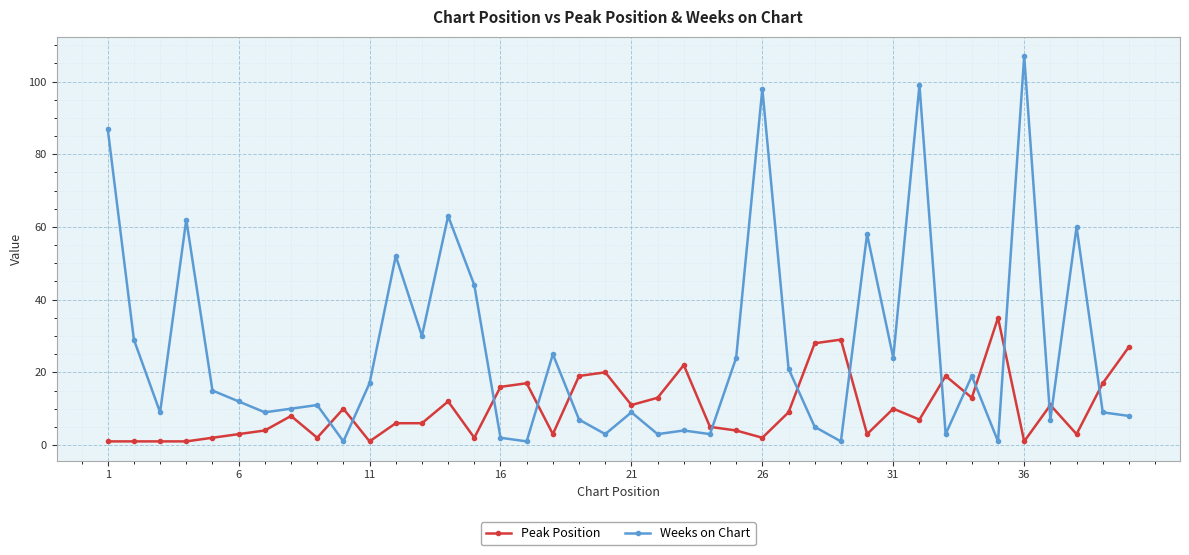

True or false: Weeks on Chart has more than 1 points higher than both neighbors.

True